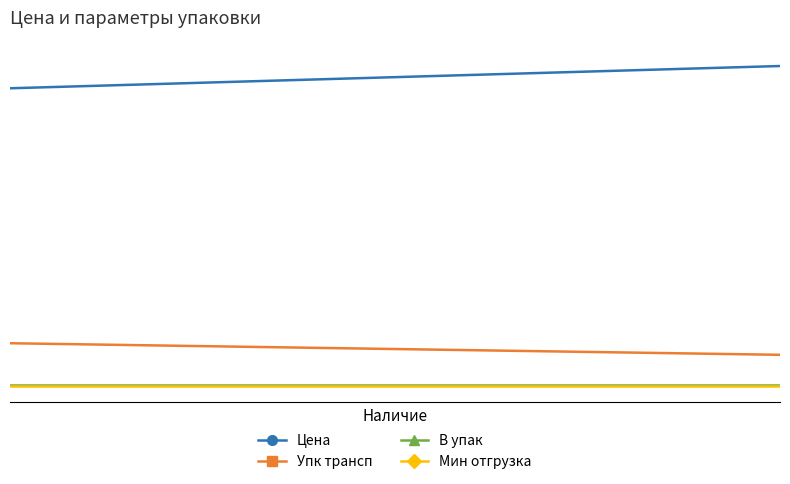

The Мин отгрузка series shows 0.0 at 1415. True or false?

True